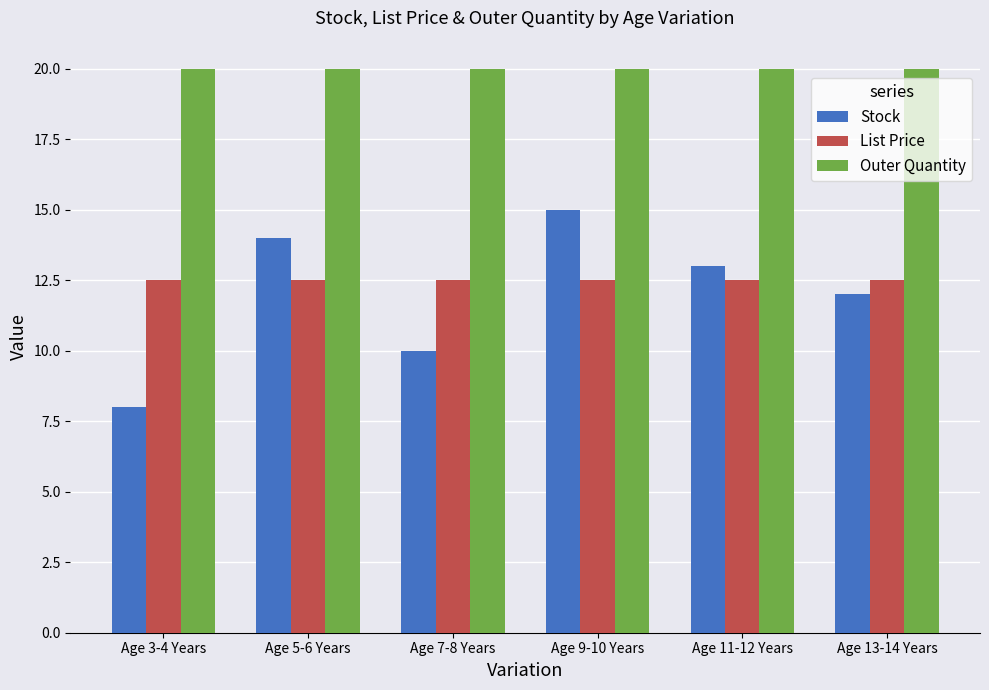

Which series changed the most between Age 3-4 Years and Age 13-14 Years?

Stock